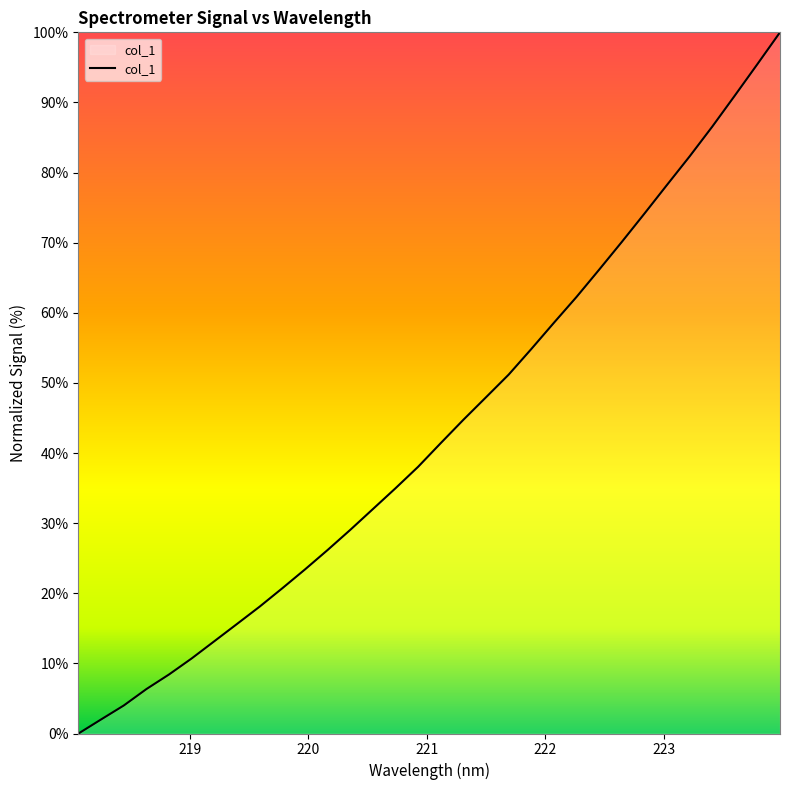

What is the difference between the maximum and minimum values?

100.0